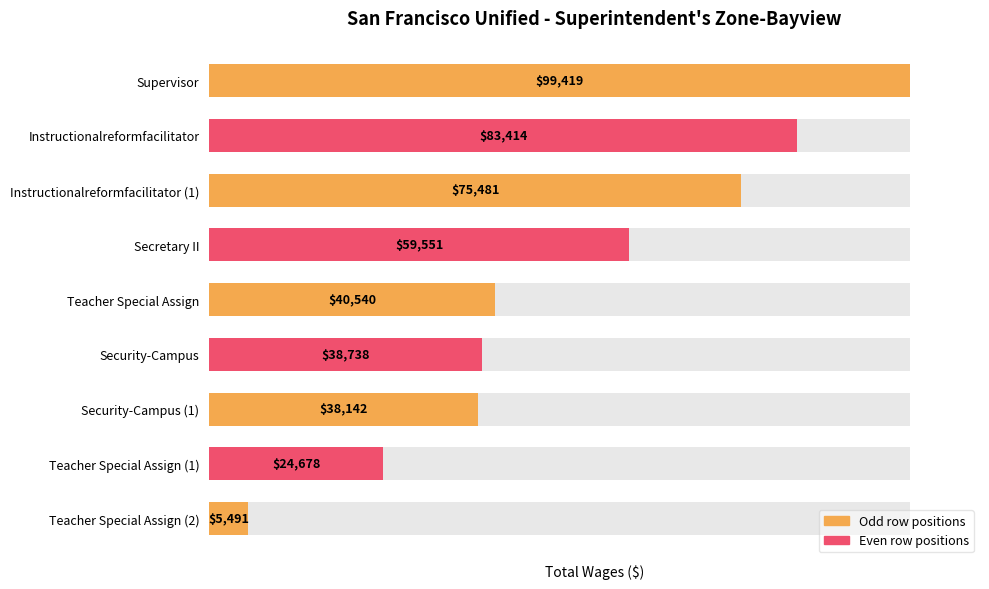

Is it true that the value at Teacher Special Assign is 40540?

True